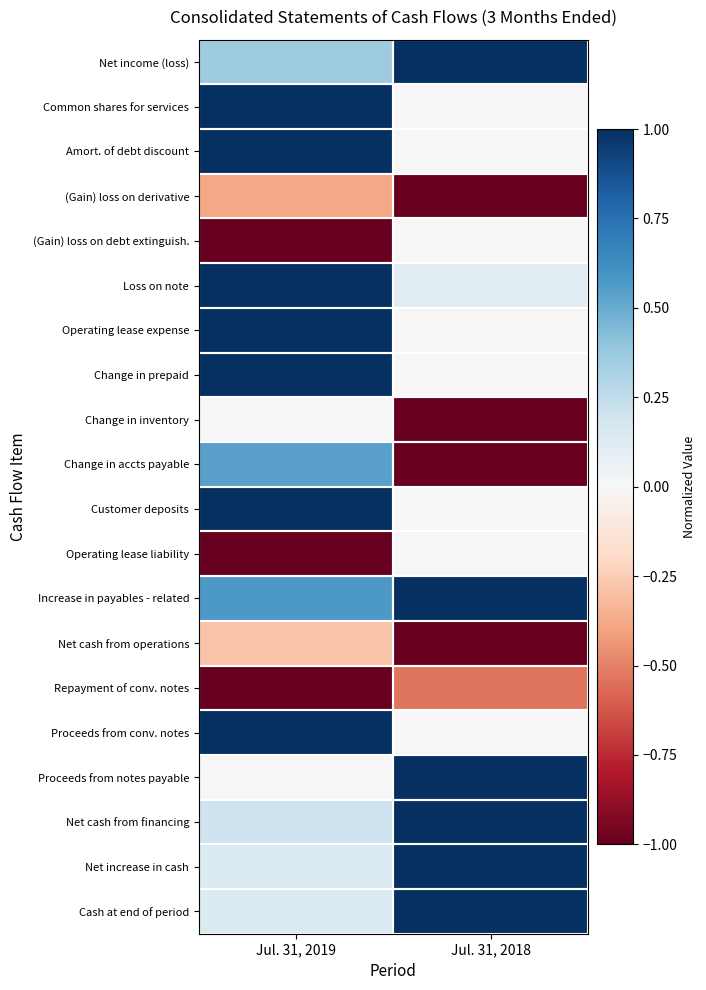

What is the smallest value displayed?

-1.0